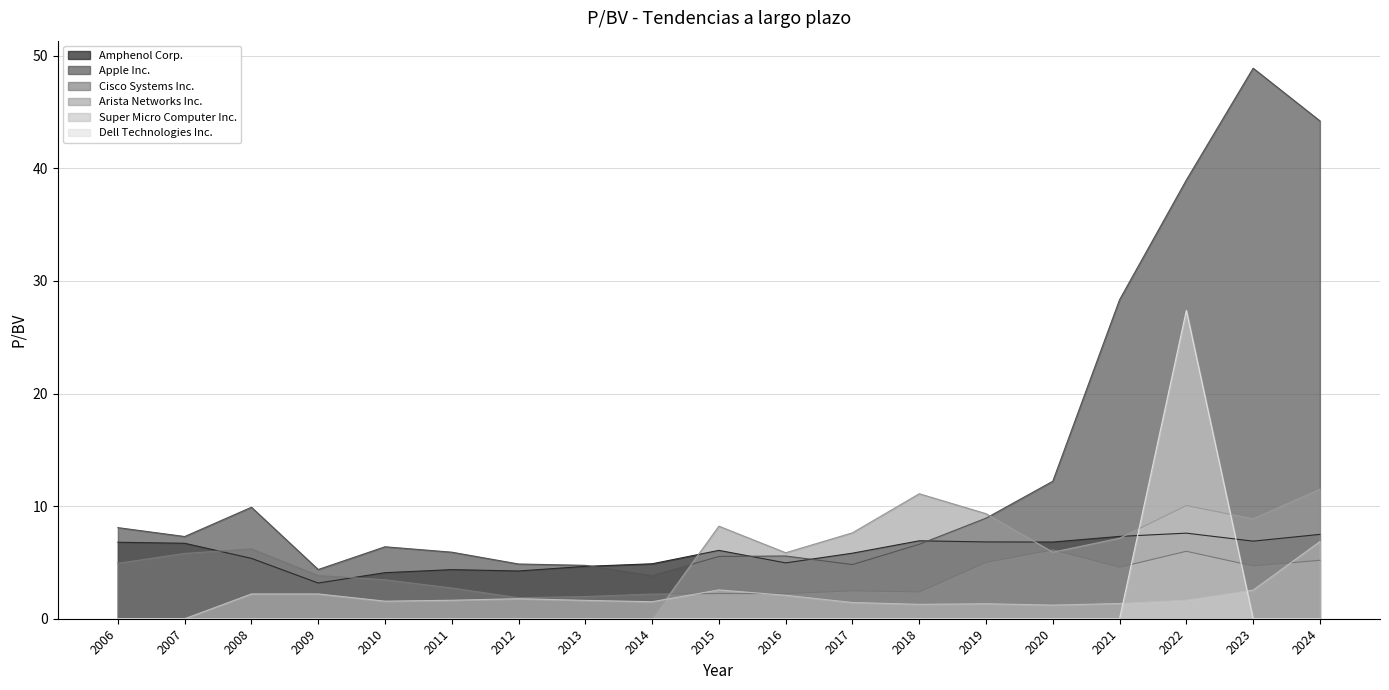

How many times do Amphenol Corp. and Arista Networks Inc. cross each other?

3